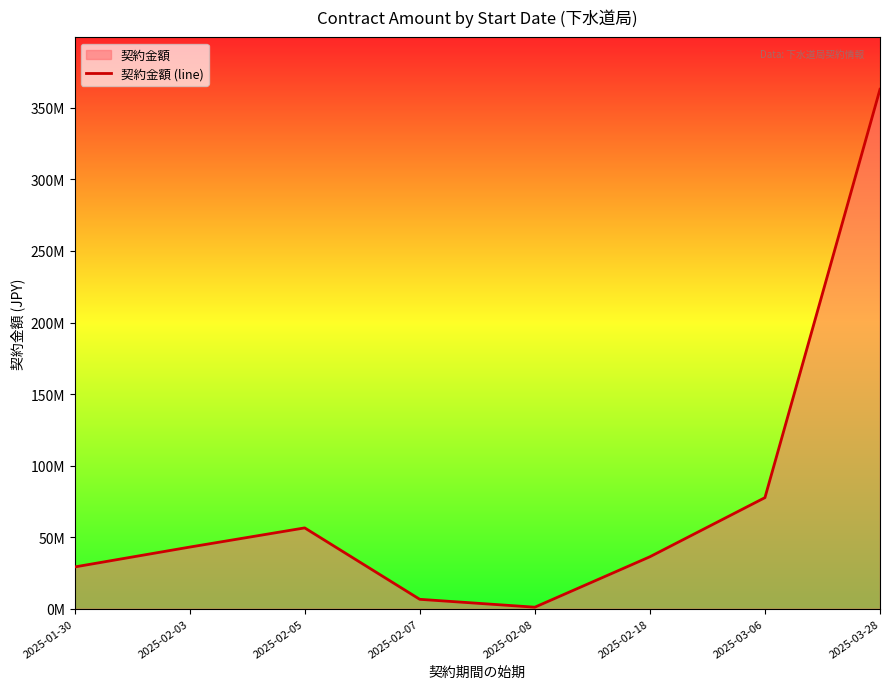

How many points are higher than both their immediate neighbors (excluding endpoints)?

1